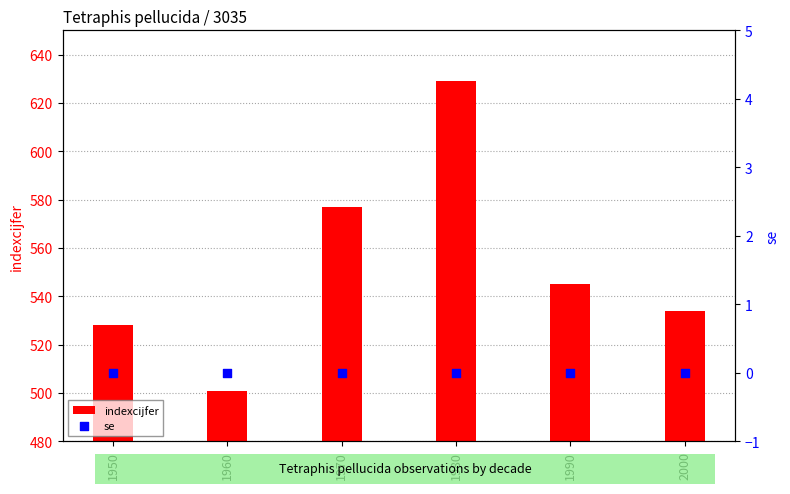

Which series has the largest total across all categories?

indexcijfer